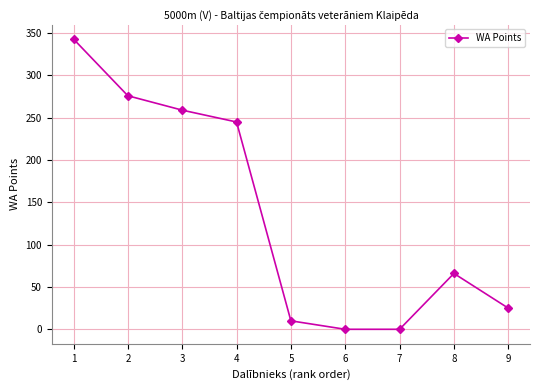

How many data points are less than 66?

4